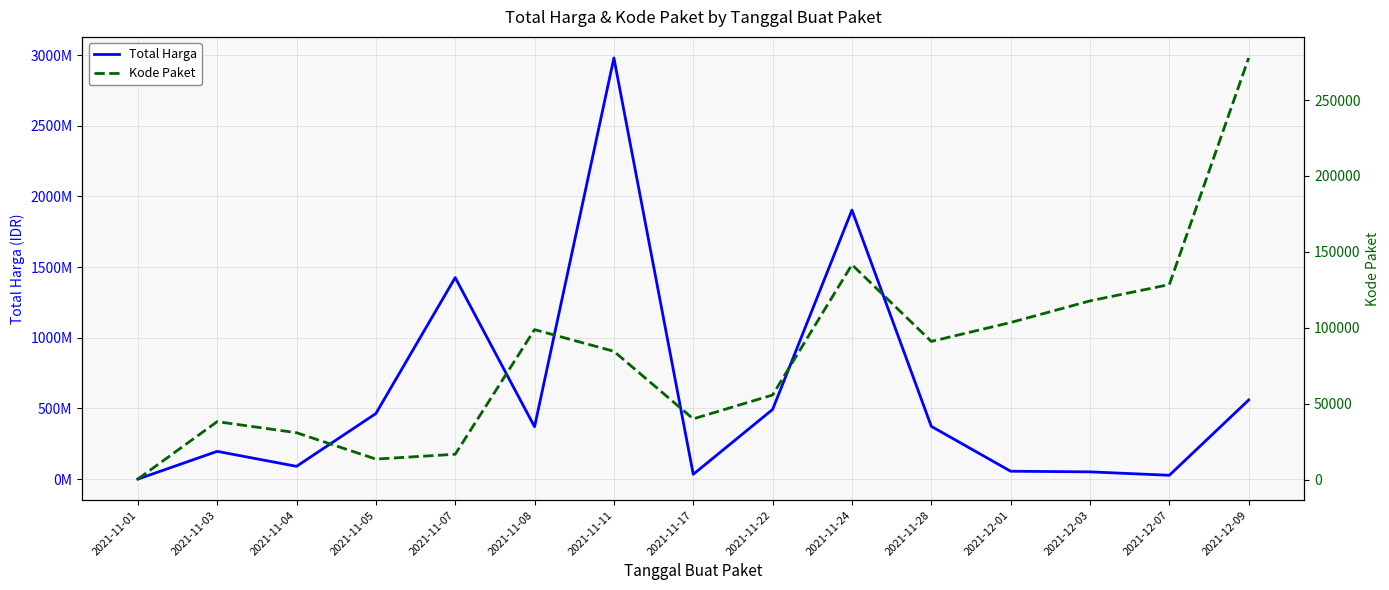

The value of Kode Paket at 2021-11-03 is 38296. True or false?

True